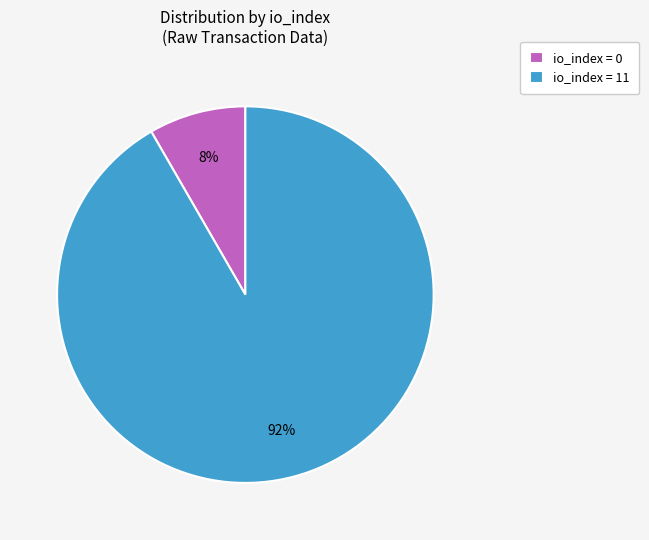

Rank the categories by value from highest to lowest.

io_index = 11, io_index = 0